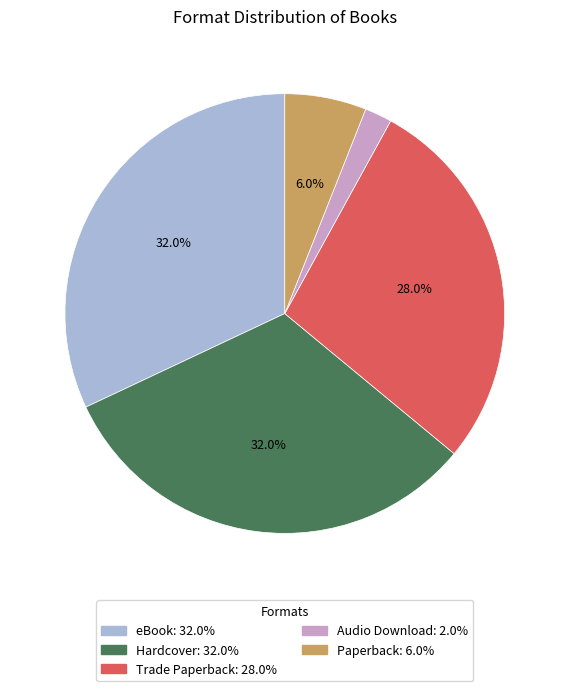

What percentage is the eBook slice, to the nearest percent?

32%